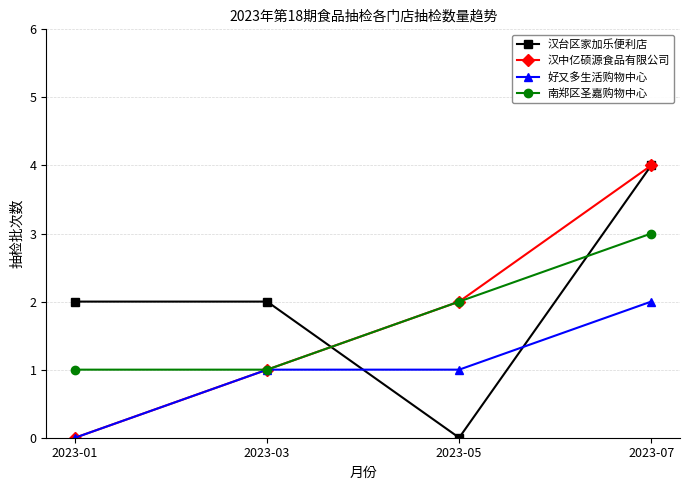

What is the approximate value of 好又多生活购物中心 at 2023-05?

1